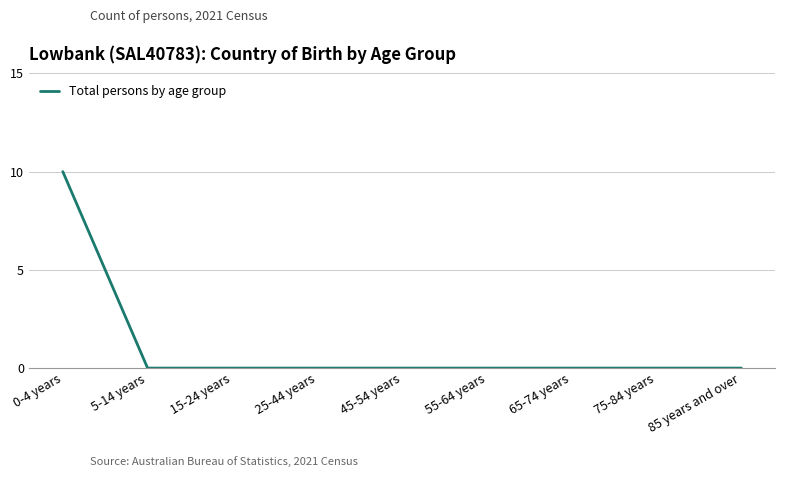

How many lines are shown in the chart?

1